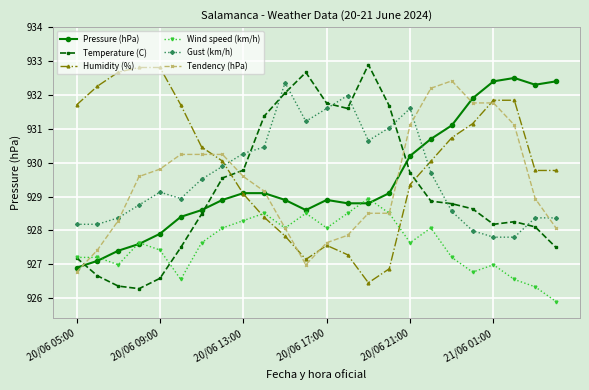

How many times do Wind speed (km/h) and Humidity (%) cross each other?

2